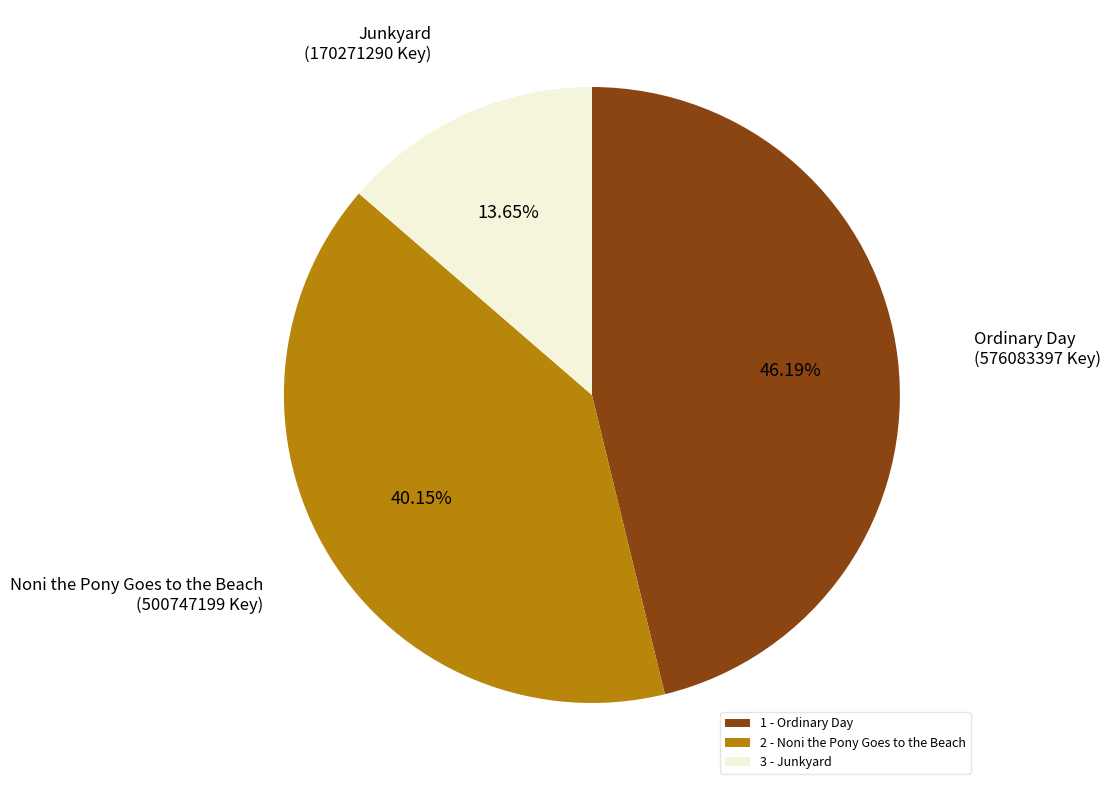

Does 3 - Junkyard represent more than half of the total?

No